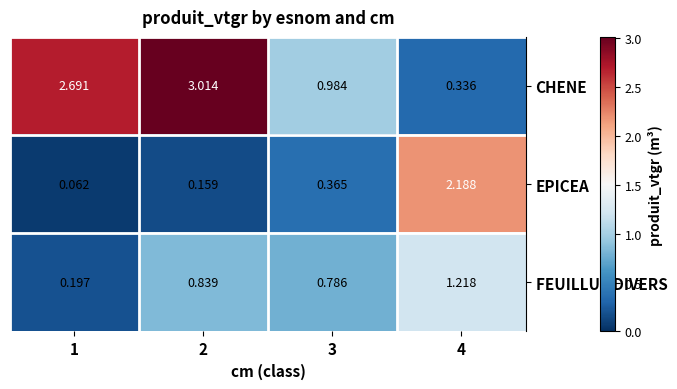

Which series has the largest range (max minus min)?

CHENE